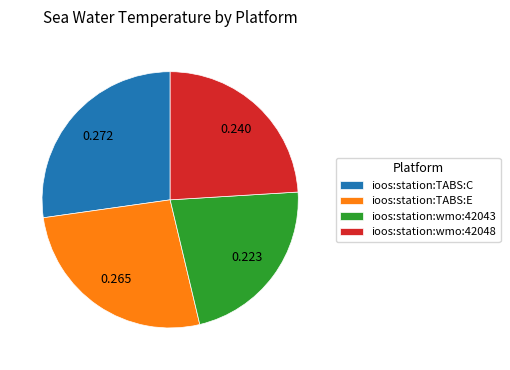

What is the ratio of the value at ioos:station:wmo:42043 to the value at ioos:station:TABS:E?

0.8